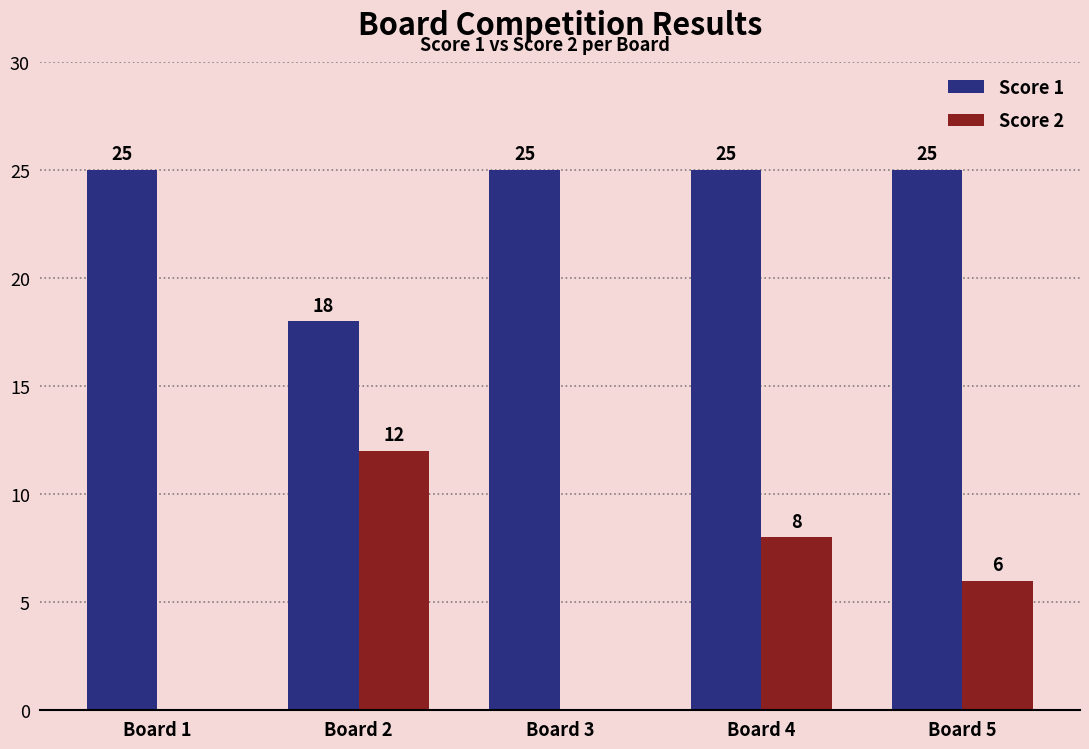

What is the total value across all series at Board 4?

33